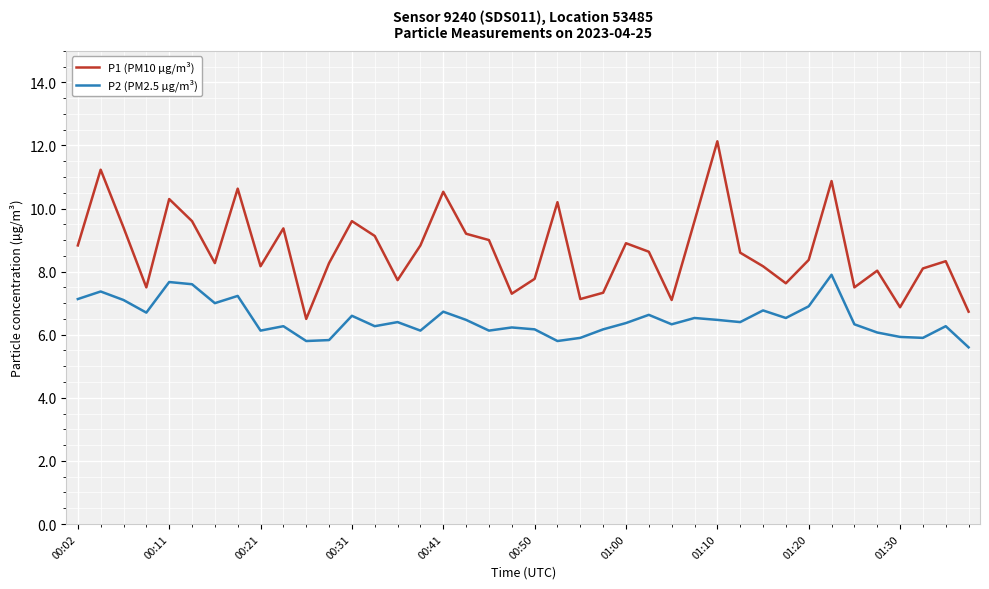

What is the average value of the P1 (PM10 µg/m³) series?

8.7